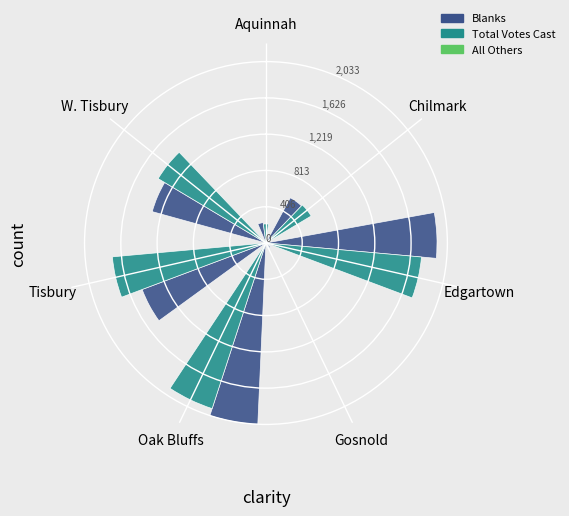

How many data points does each series have?

7